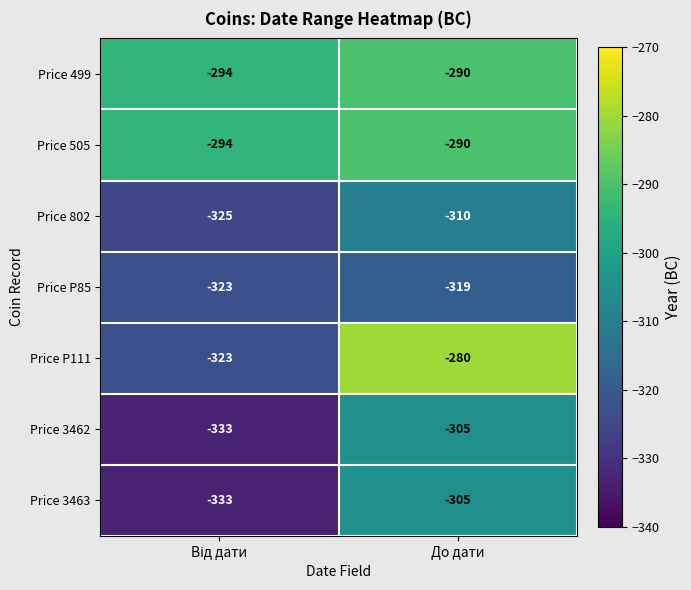

What is the minimum value shown in the chart?

-333